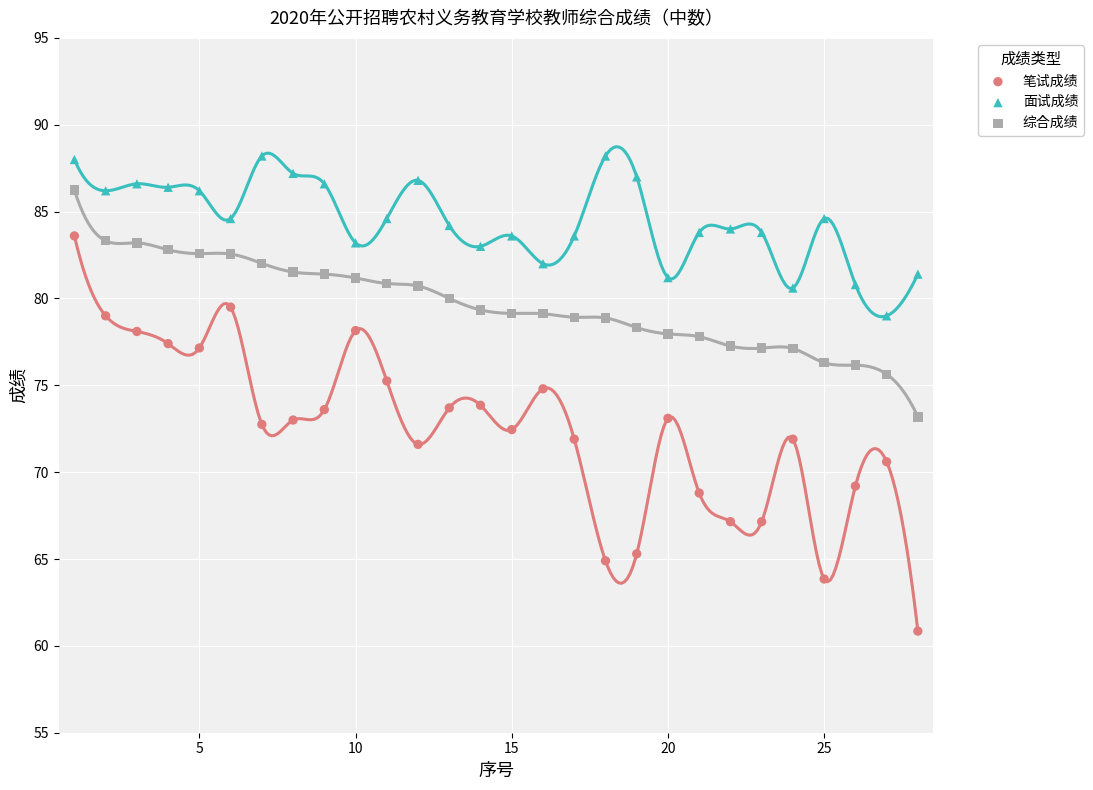

Which series contains the highest Y value?

面试成绩